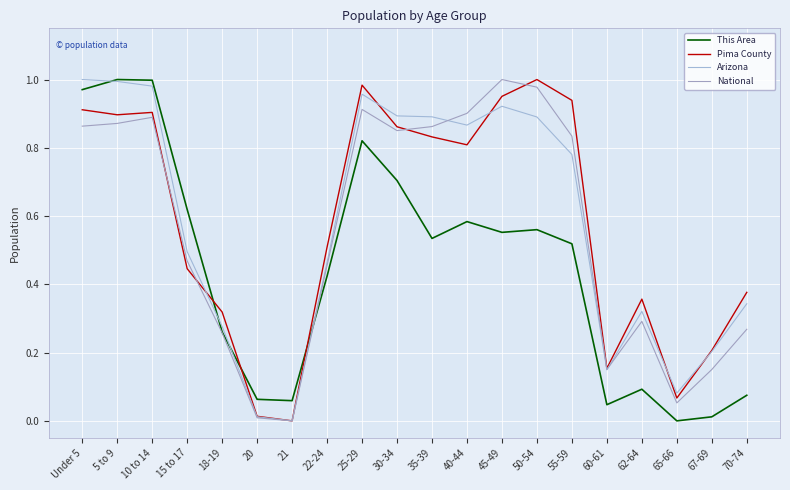

What value does the Pima County series have at 65-66?

0.1